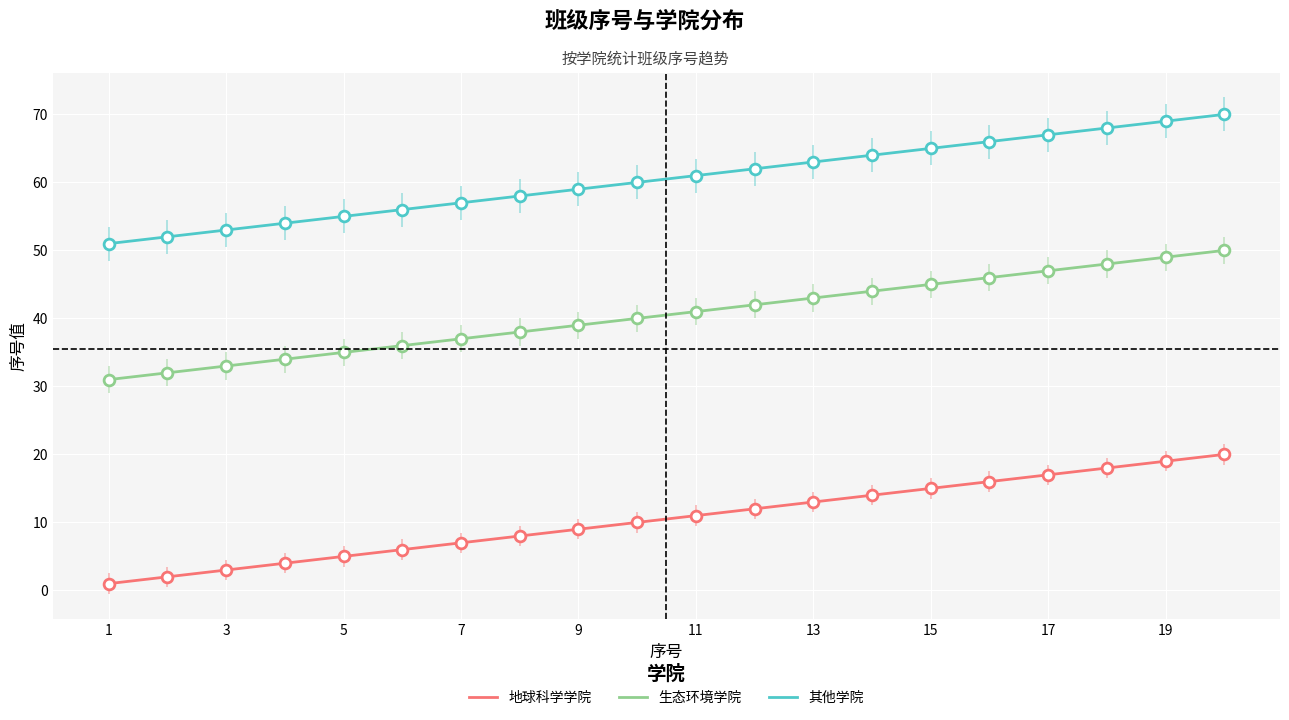

Which series has the largest total across all categories?

其他学院